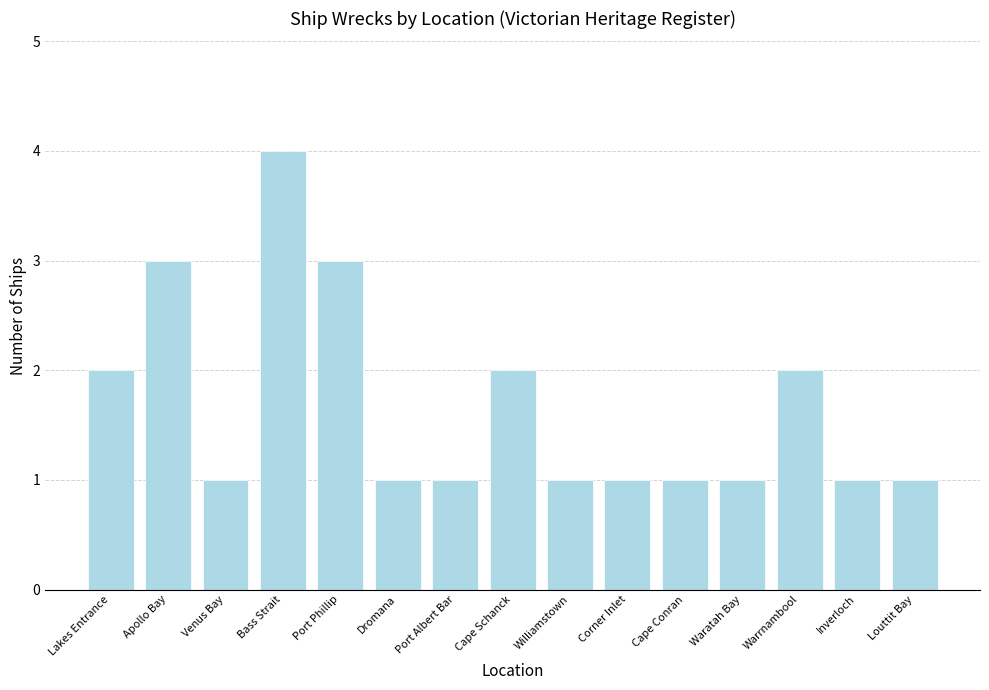

Which category has the highest value across all series?

Bass Strait